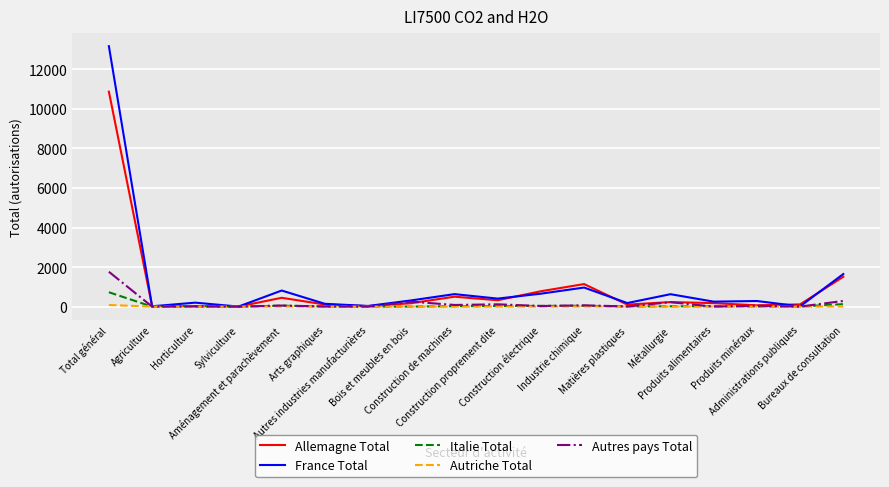

Which label corresponds to the largest value in the chart?

Total général